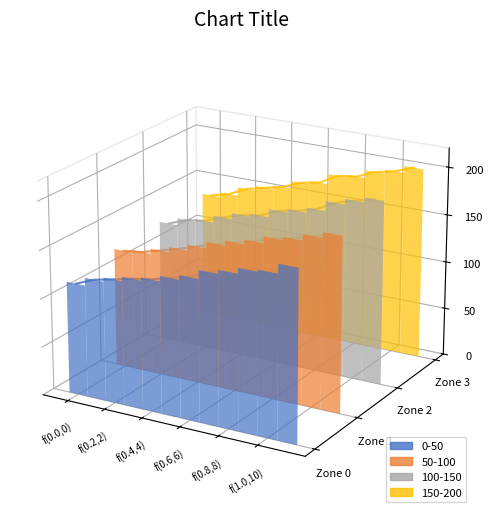

Which series has the largest total across all categories?

Zone 3